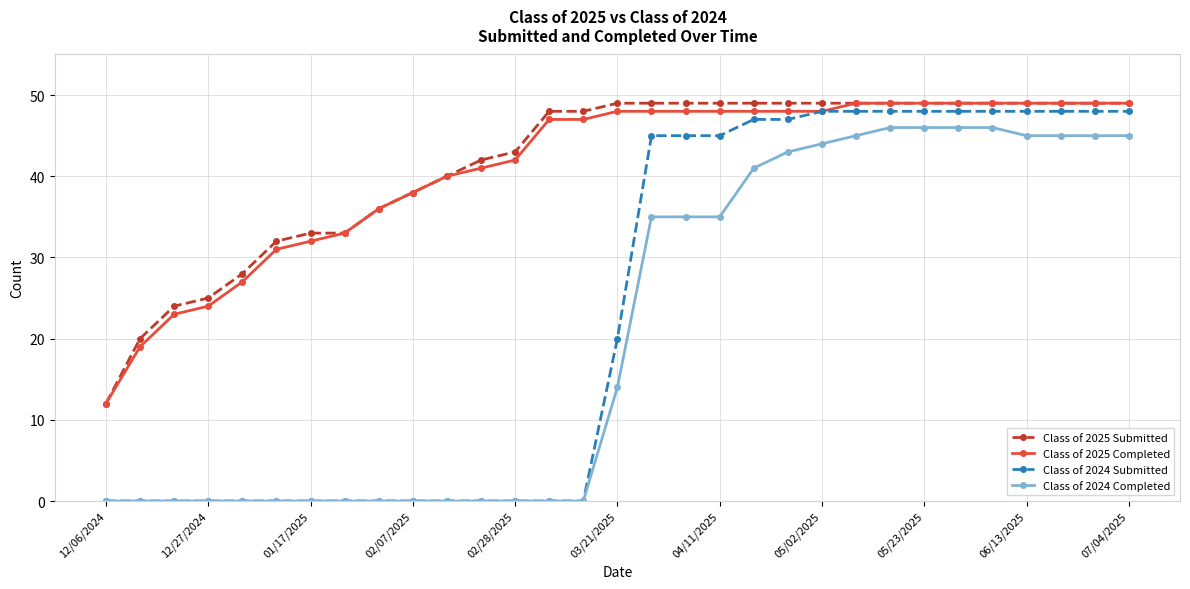

What is the maximum value for Class of 2024 Submitted?

48